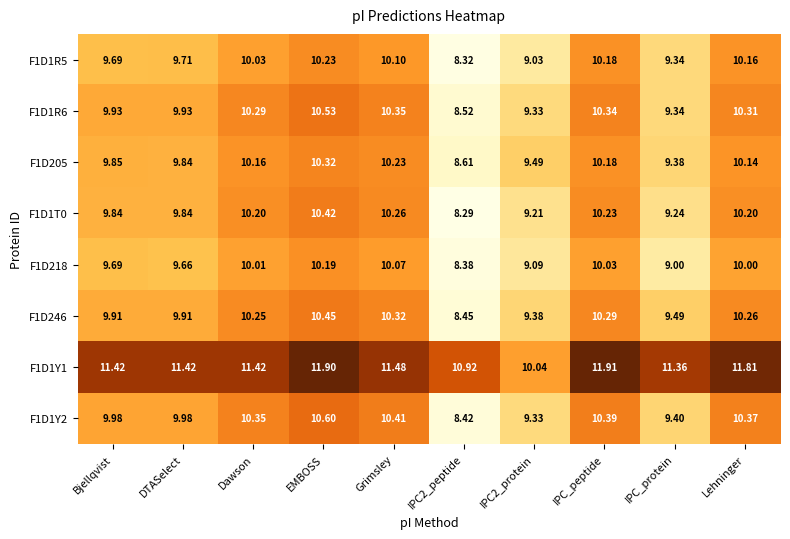

Is the value of F1D1Y2 at Dawson greater than the value of F1D246 at Lehninger?

Yes